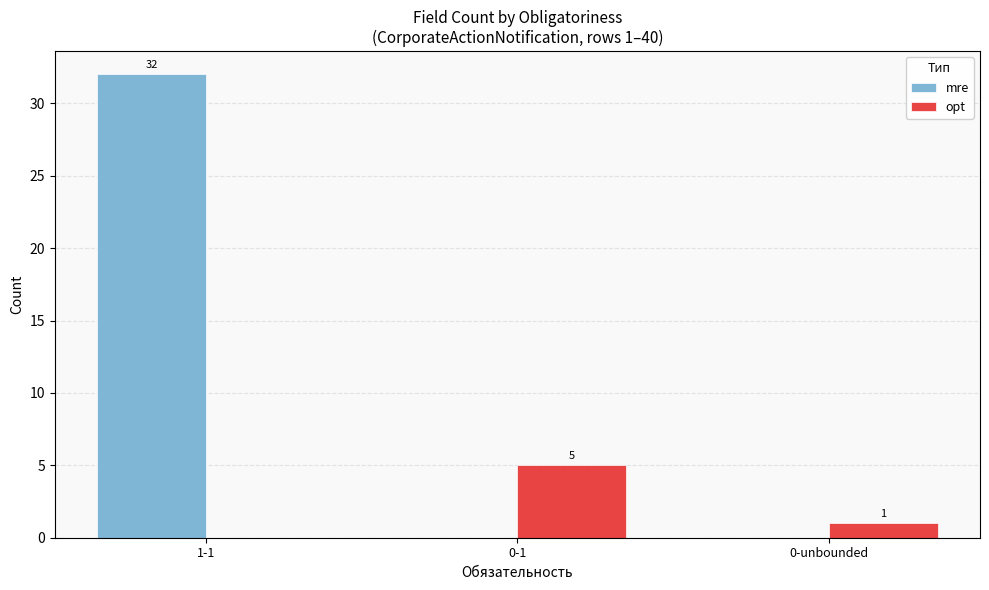

Which series changed the most between 0-1 and 0-unbounded?

opt